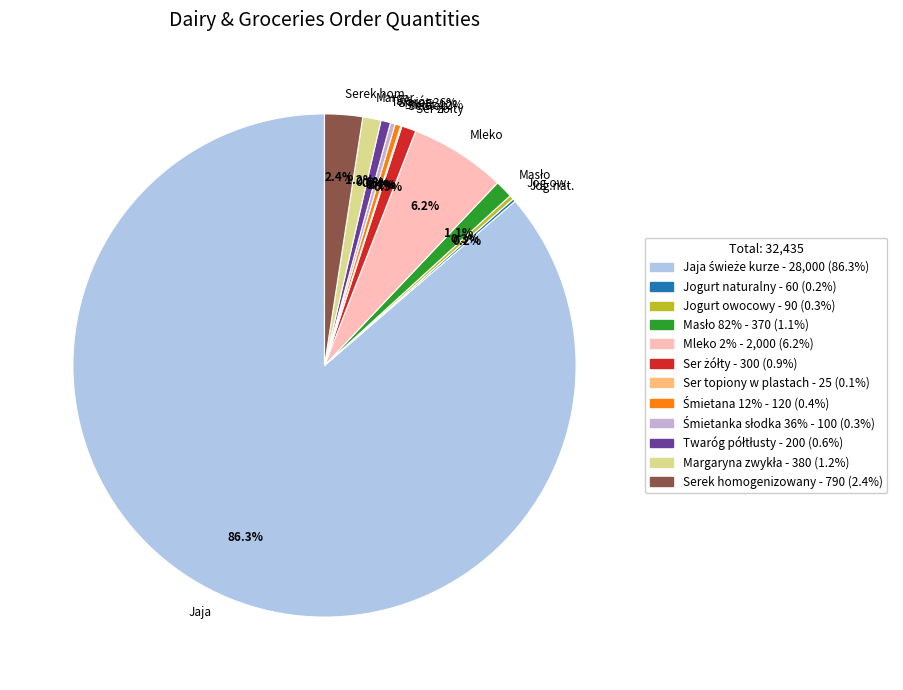

What is the largest slice in the pie chart?

Jaja